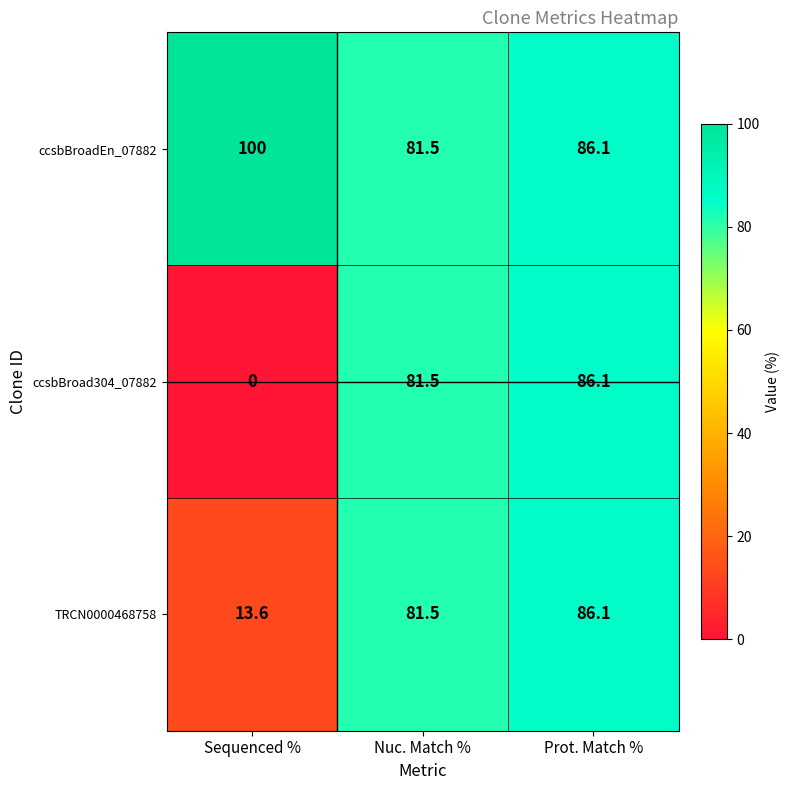

Reading left to right, list all the values displayed in this chart.

ccsbBroadEn_07882: Sequenced %=100.0	Nuc. Match %=81.5	Prot. Match %=86.1
ccsbBroad304_07882: Sequenced %=0.0	Nuc. Match %=81.5	Prot. Match %=86.1
TRCN0000468758: Sequenced %=13.6	Nuc. Match %=81.5	Prot. Match %=86.1